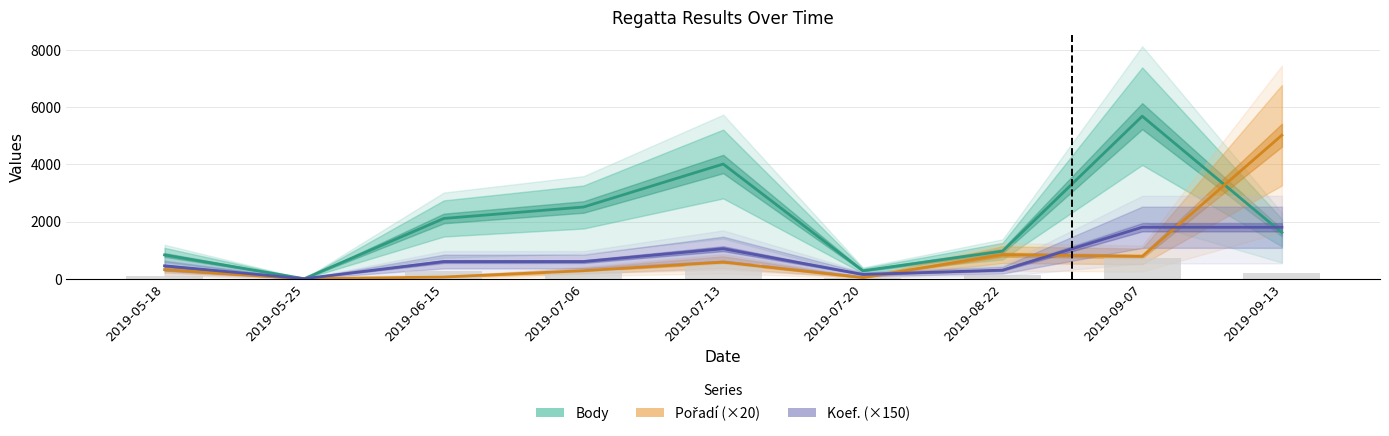

How many data points does each series have?

9